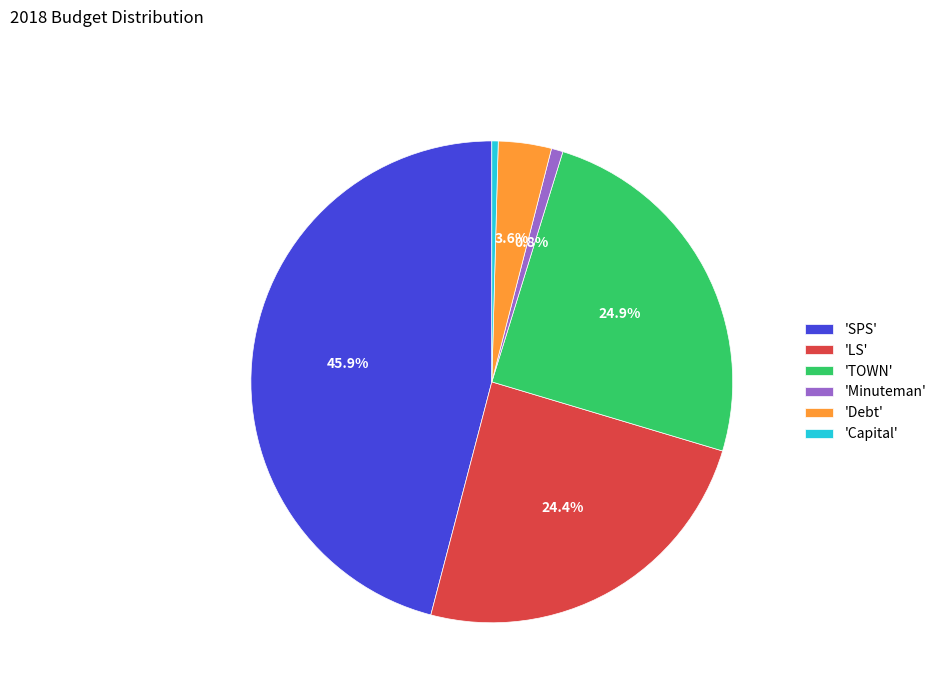

How many slices are in this pie chart?

6